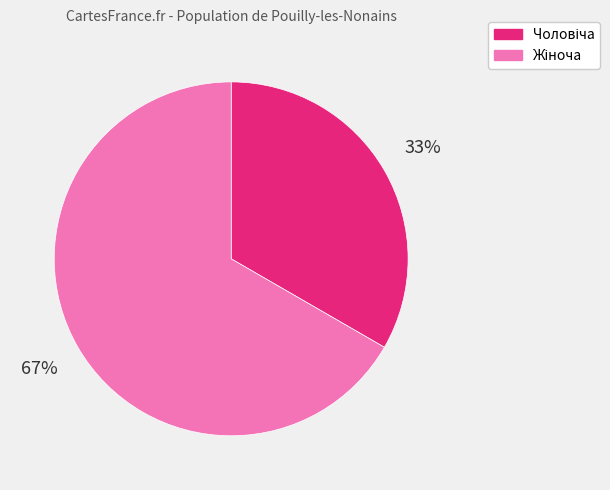

Does any single category account for the majority?

Yes